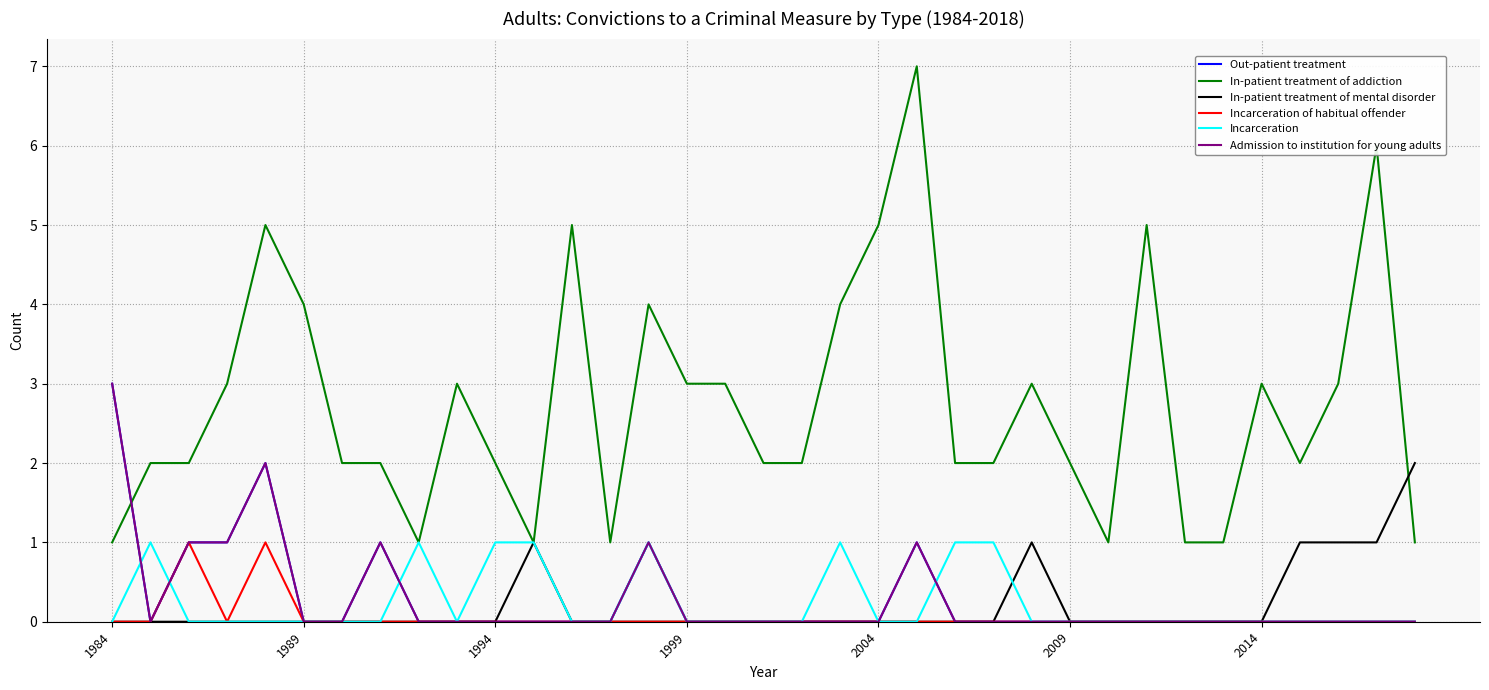

Which series has the largest range (max minus min)?

In-patient treatment of addiction